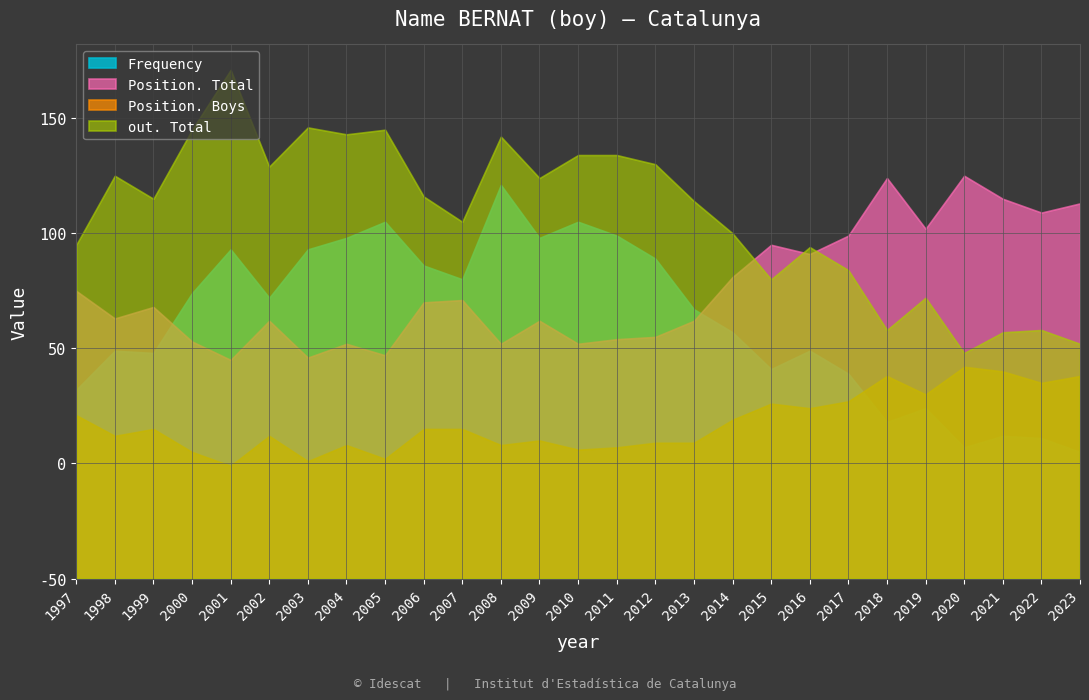

What is the value of the Position. Total point at the 2nd from the left?

113